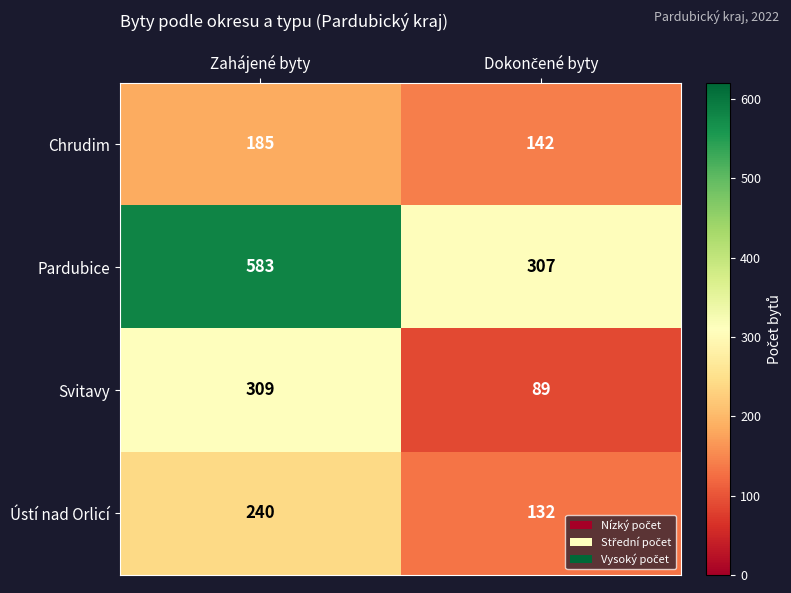

At which category does the chart reach its peak across all series?

Zahájené byty